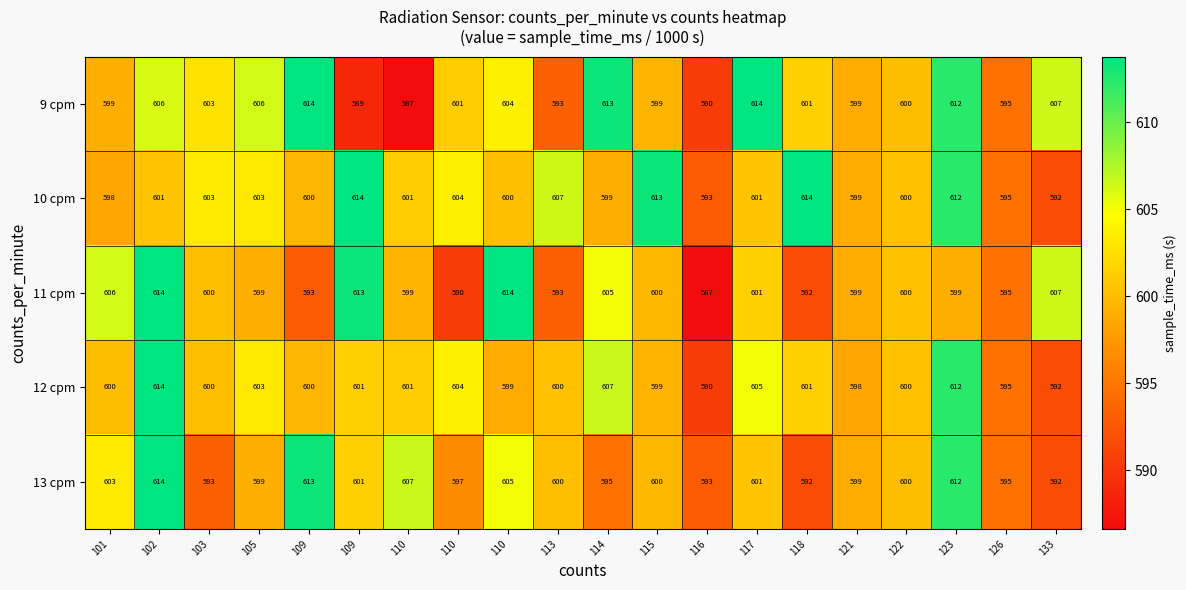

How many data points in 12 cpm are less than 600?

6